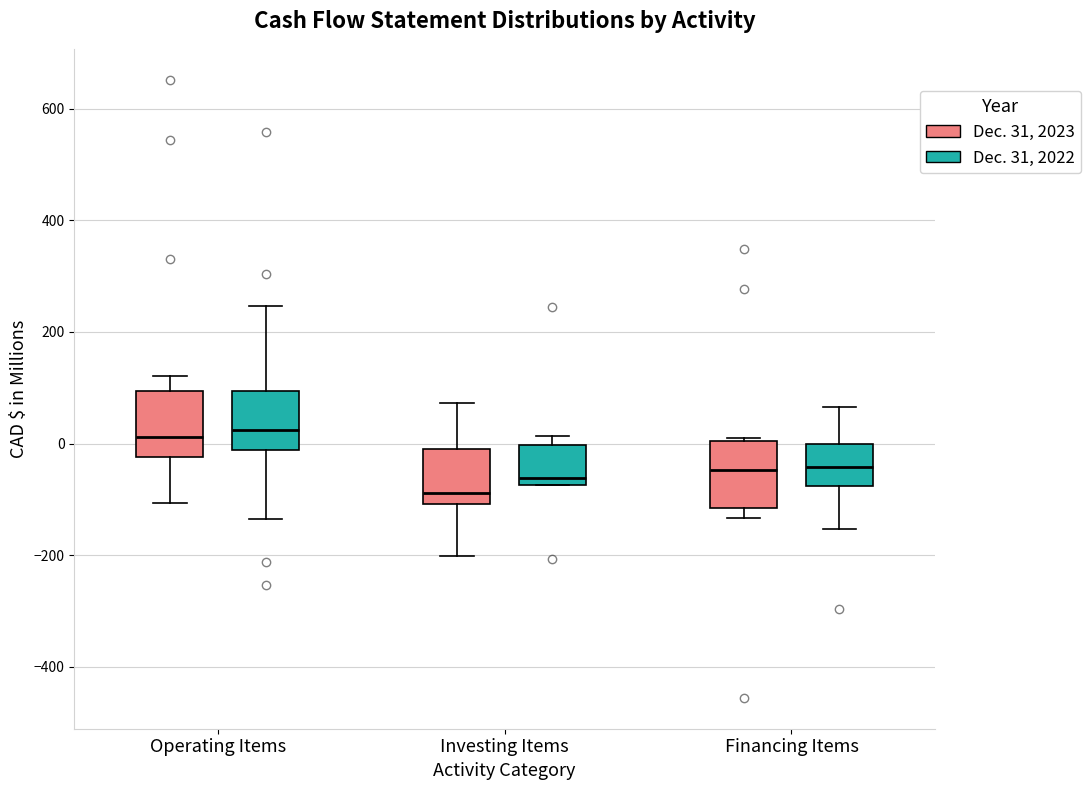

Reading left to right, transcribe this box plot: for each box, give where its median line is, the range the box spans, and where its two whiskers end, as read against the y-axis. The values are not printed on the chart, so give them approximately, as read against the axis.

Operating Items (Dec. 31, 2023): median 20, box -20 to 100, whiskers -100 to 120
Operating Items (Dec. 31, 2022): median 20, box -20 to 100, whiskers -140 to 240
Investing Items (Dec. 31, 2023): median -80, box -100 to 0, whiskers -200 to 80
Investing Items (Dec. 31, 2022): median -60, box -80 to 0, whiskers -80 to 20
Financing Items (Dec. 31, 2023): median -40, box -120 to 0, whiskers -140 to 0
Financing Items (Dec. 31, 2022): median -40, box -80 to 0, whiskers -160 to 60